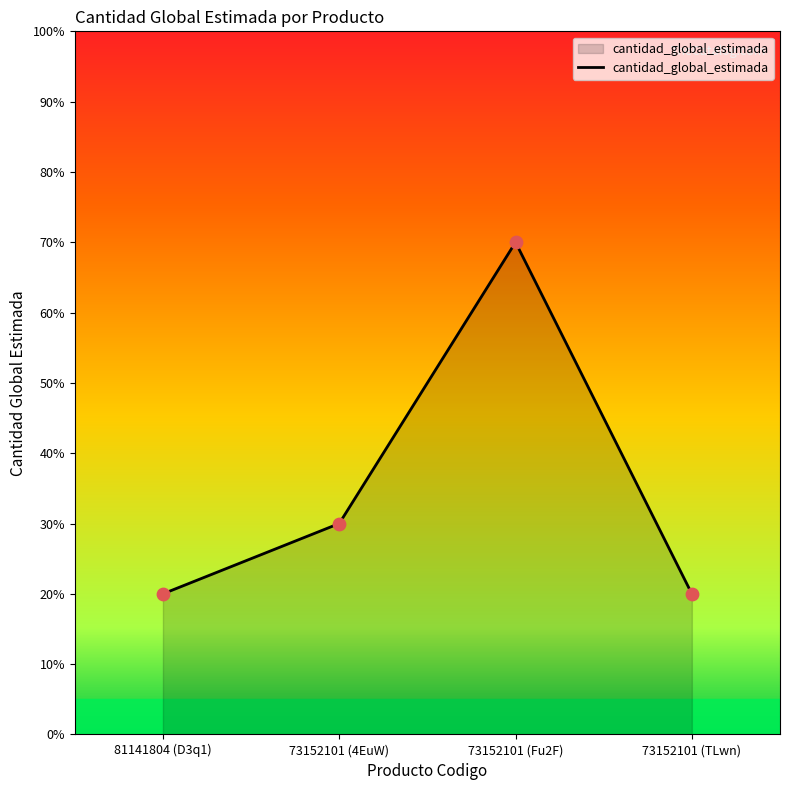

Does the chart have visible grid lines?

No